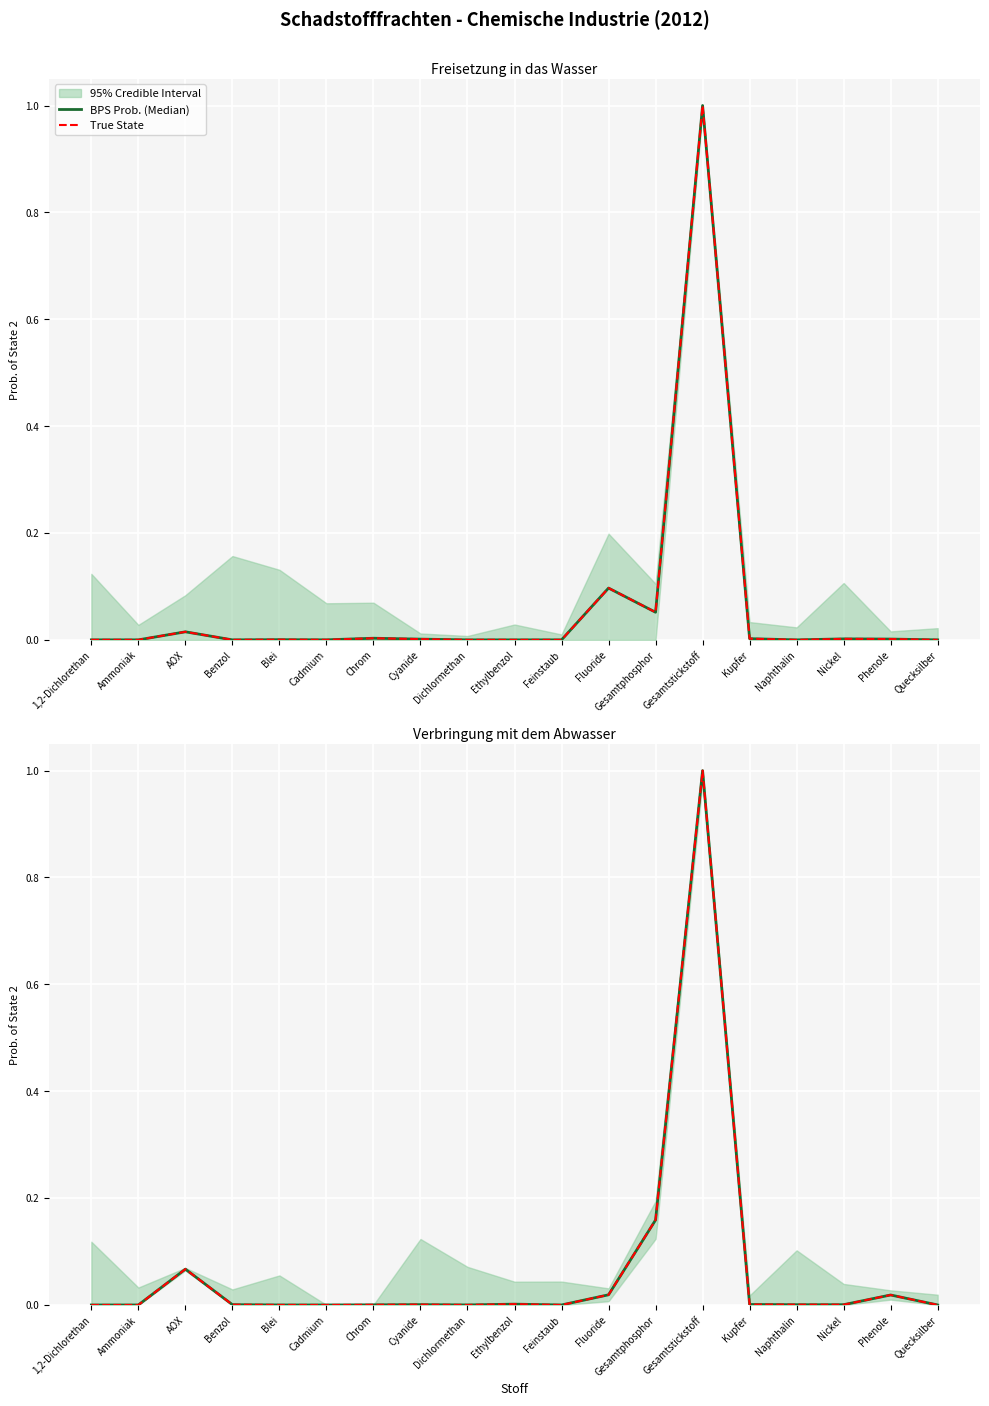

How many categories are shown in the chart?

19